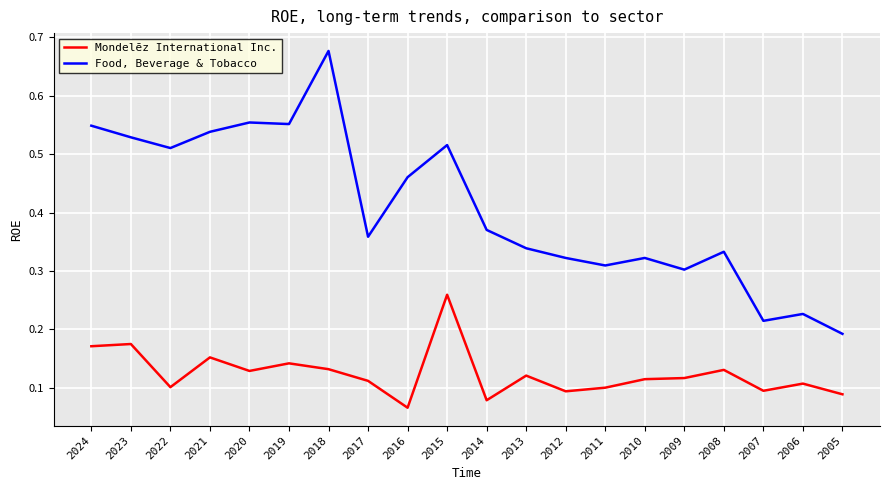

List the series in order of their peak value, lowest first.

Mondelēz International Inc., Food, Beverage & Tobacco